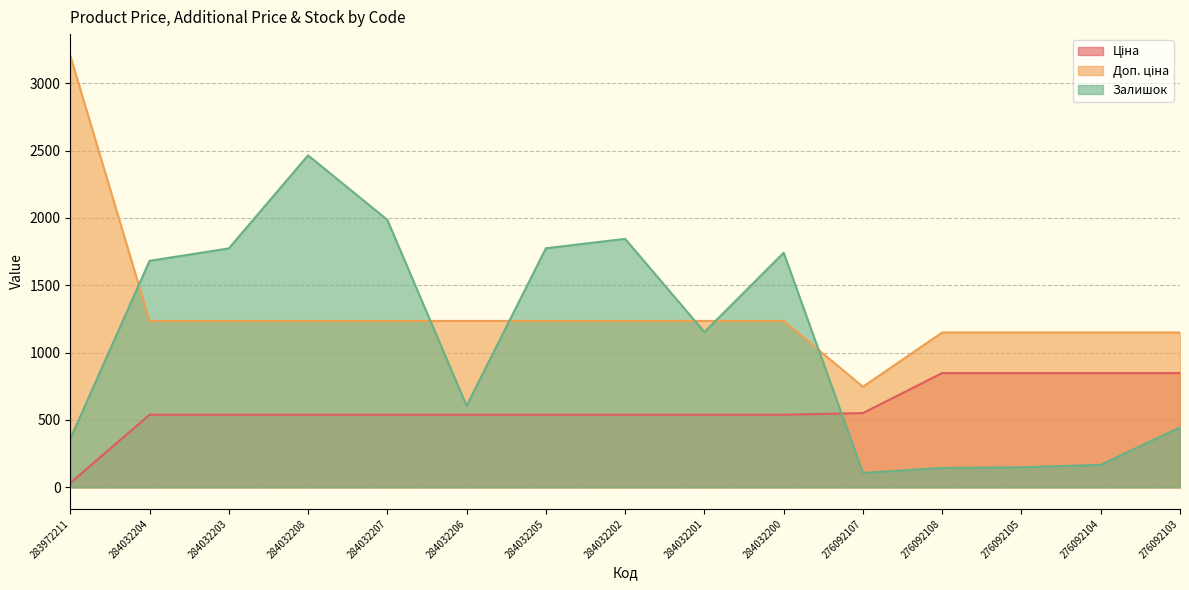

How many times do Доп. ціна and Залишок cross each other?

6